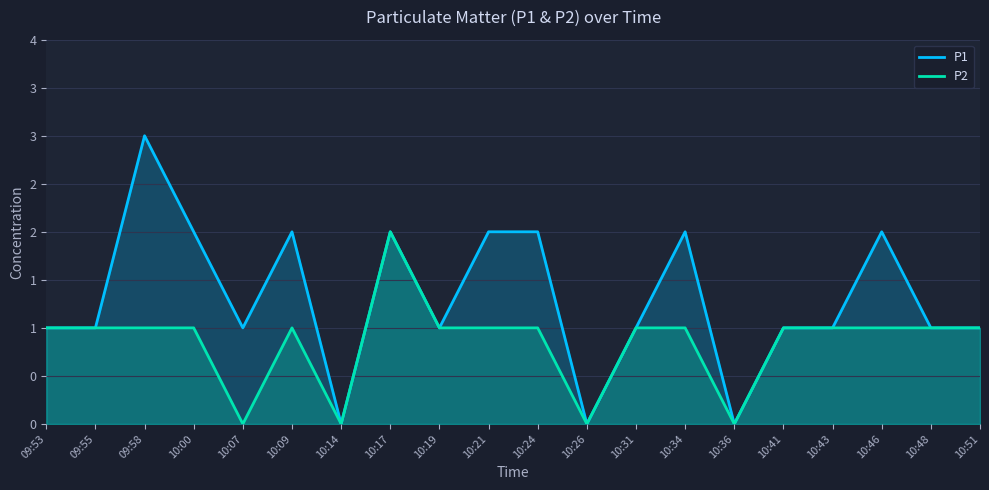

What position from the right is 10:21?

11